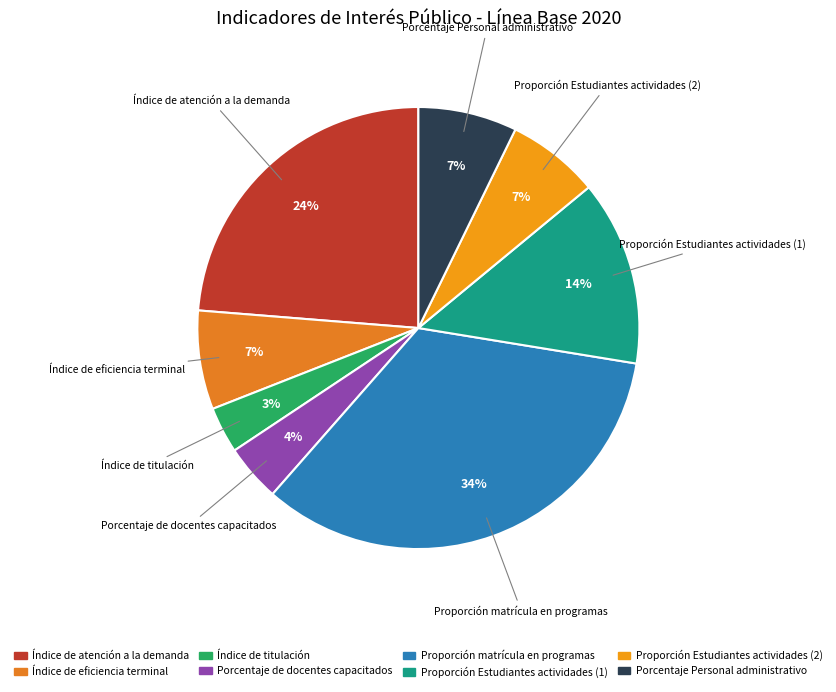

Is Proporción Estudiantes actividades (1) the majority of the pie?

No